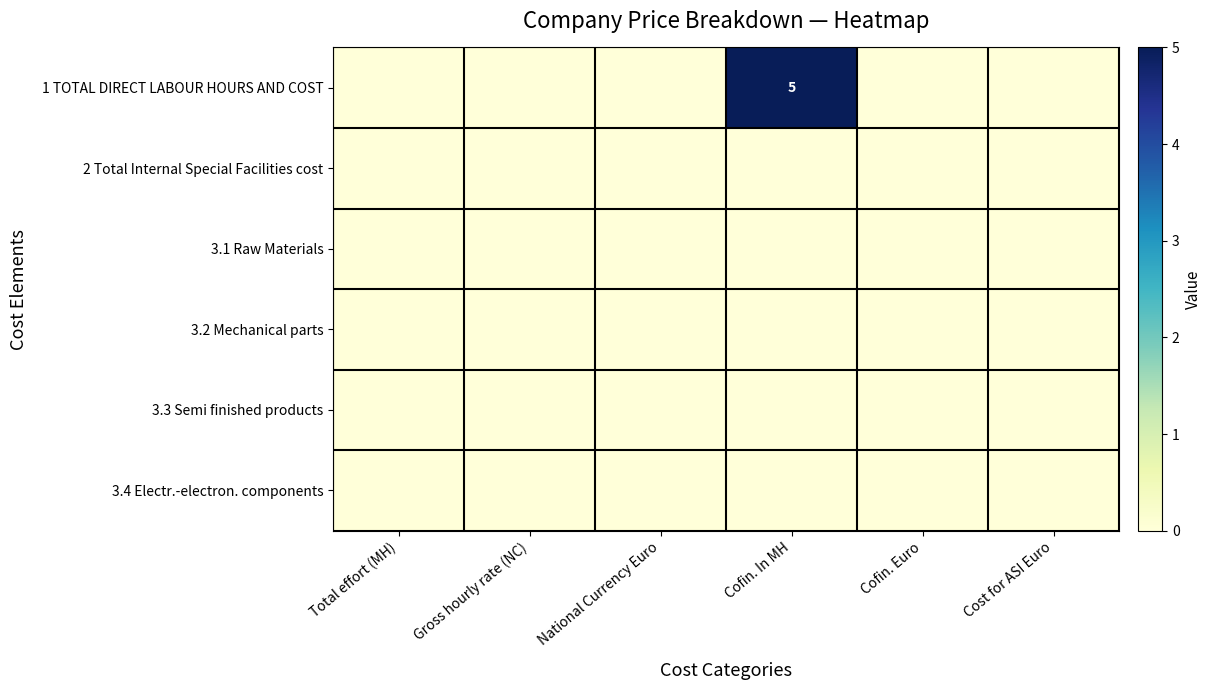

Is it true that row_0 equals 2 at Total effort (MH)?

False